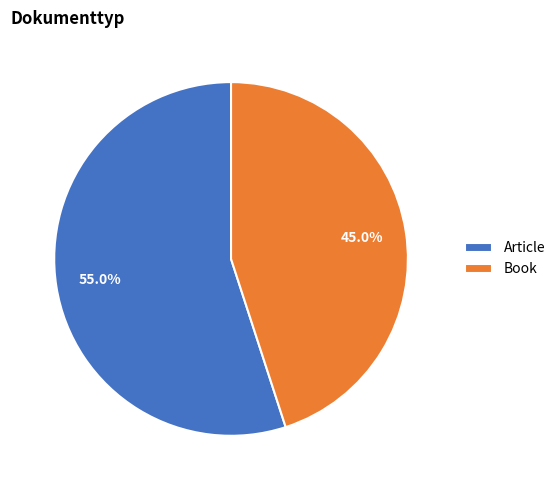

What portion of the pie excludes Book?

55.0%